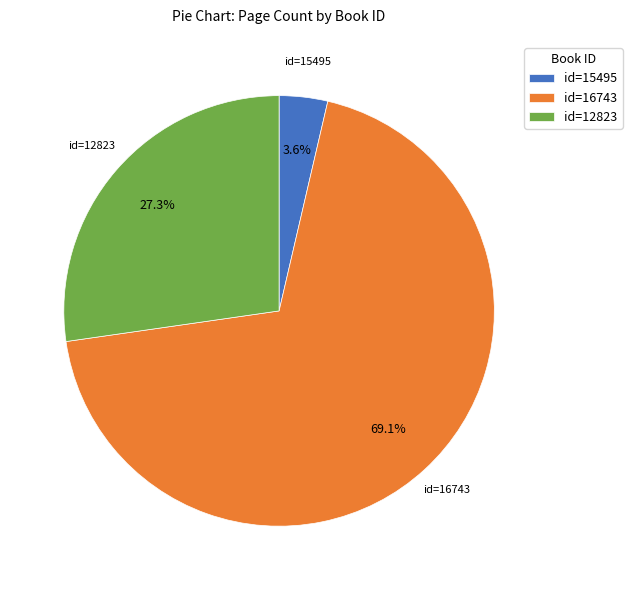

Which category has the biggest portion of the pie?

id=16743